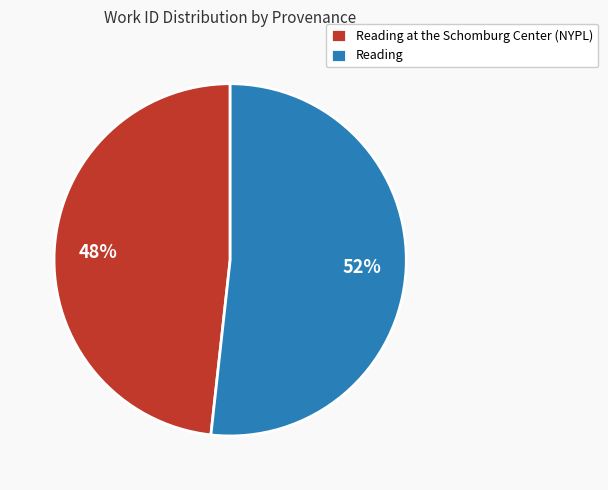

Is the sum of Reading and Reading at the Schomburg Center (NYPL) greater than half?

Yes